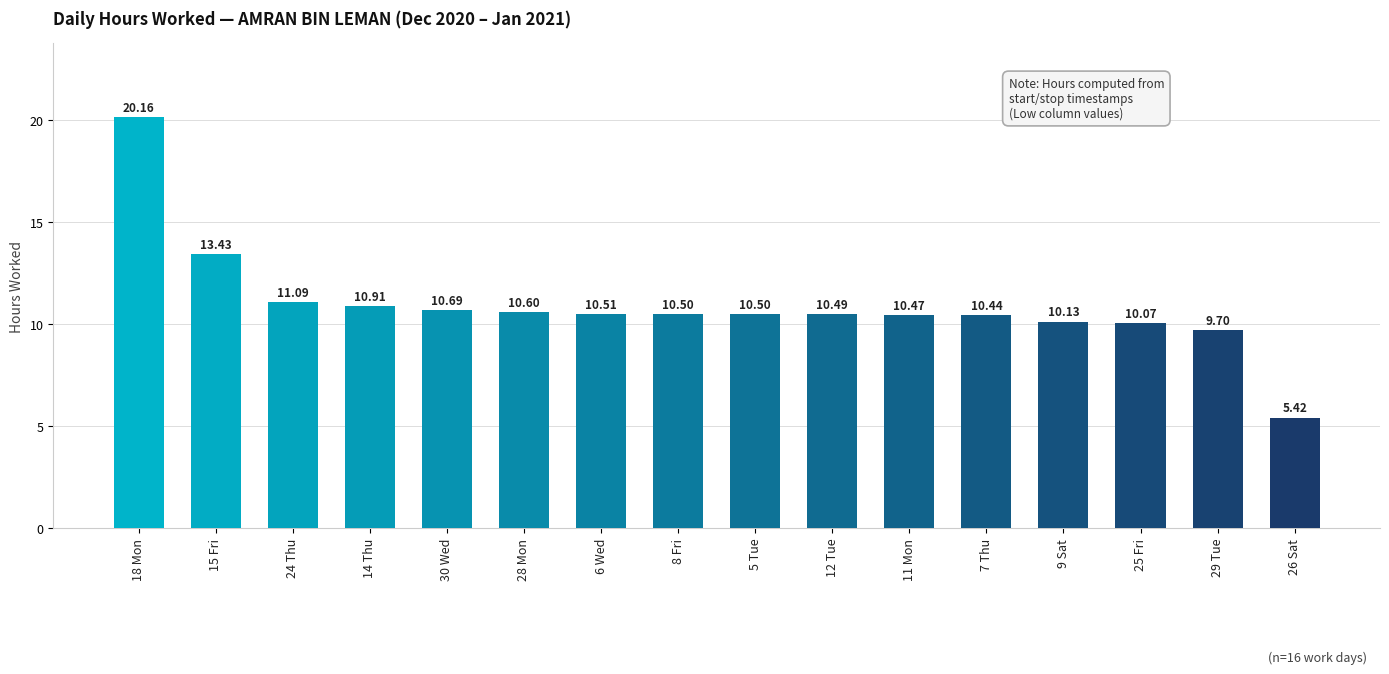

Reading right to left, what are all the values shown in this chart?

5.4	9.7	10.1	10.1	10.4	10.5	10.5	10.5	10.5	10.5	10.6	10.7	10.9	11.1	13.4	20.2